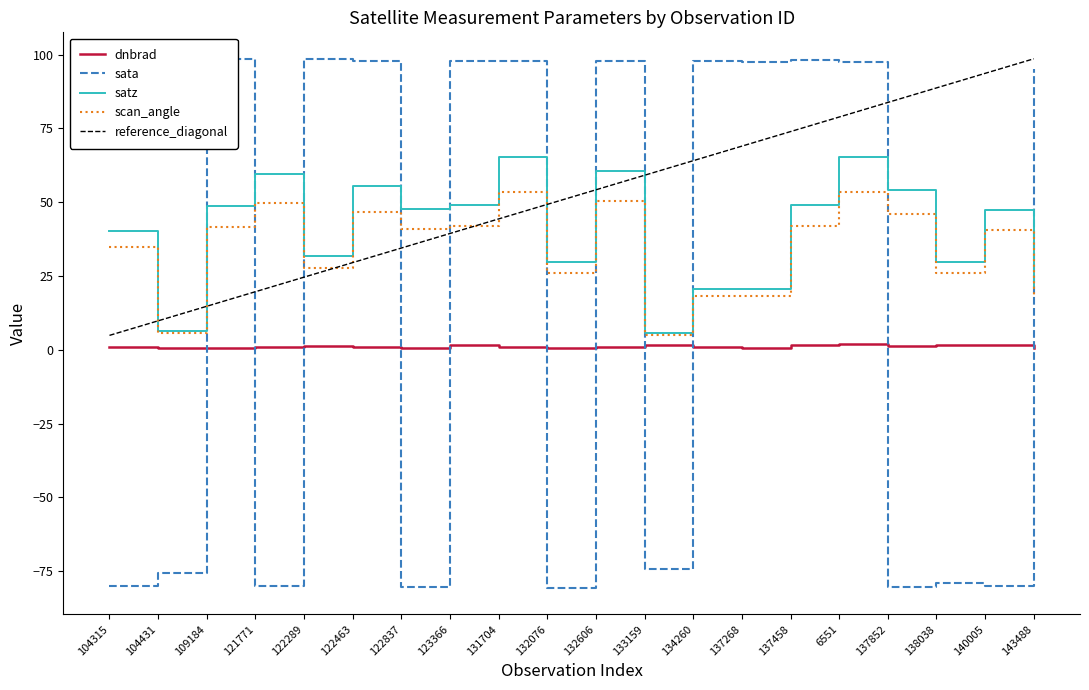

How many data points in dnbrad are less than 1?

10